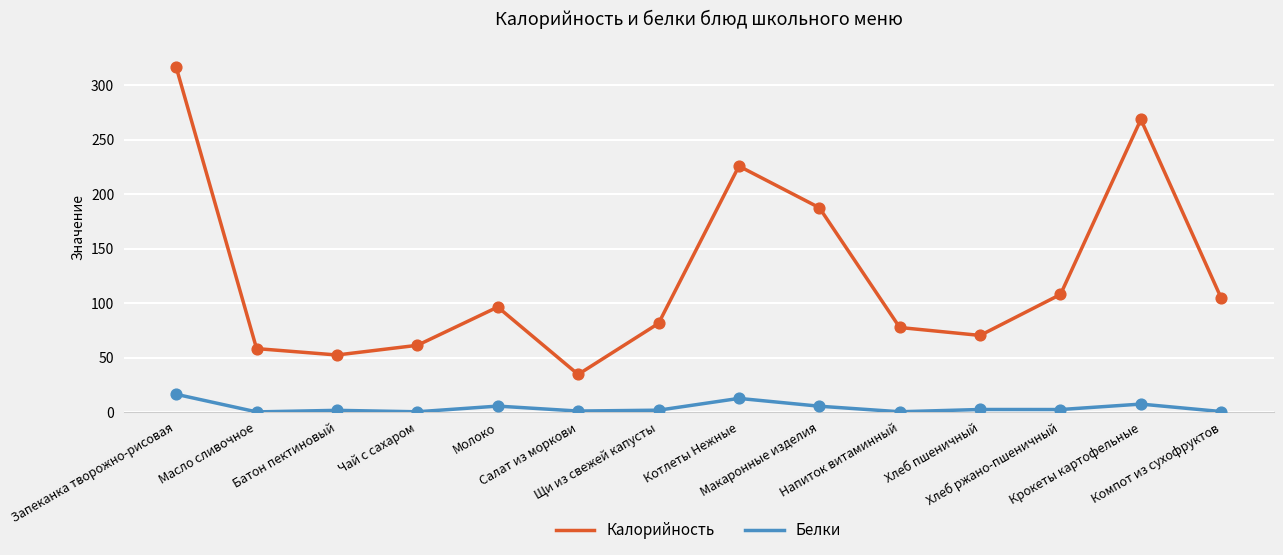

At which category is the sum across all series the highest?

Запеканка творожно-рисовая